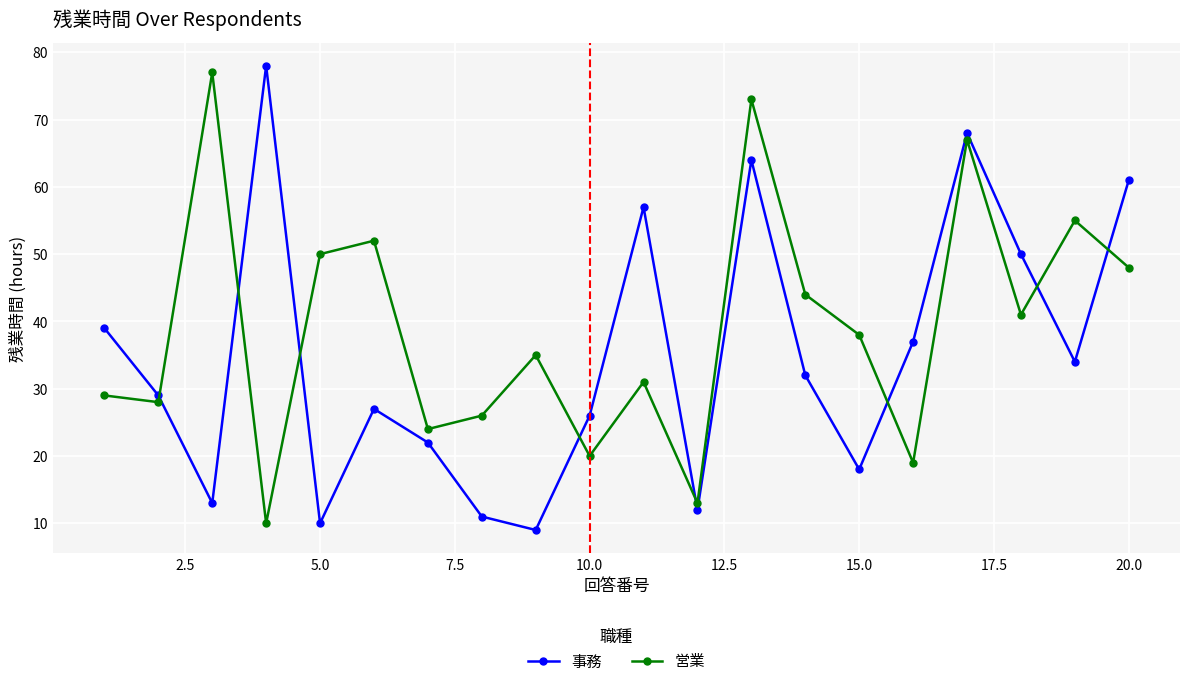

List the series in order of their overall mean, lowest first.

事務, 営業